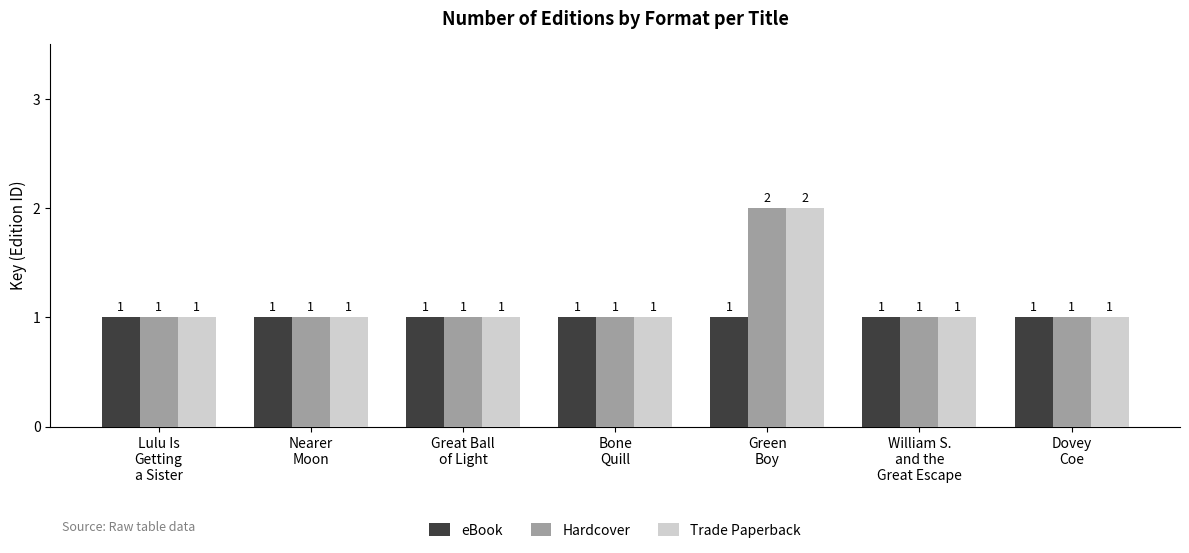

What is the sum of all Hardcover values?

8